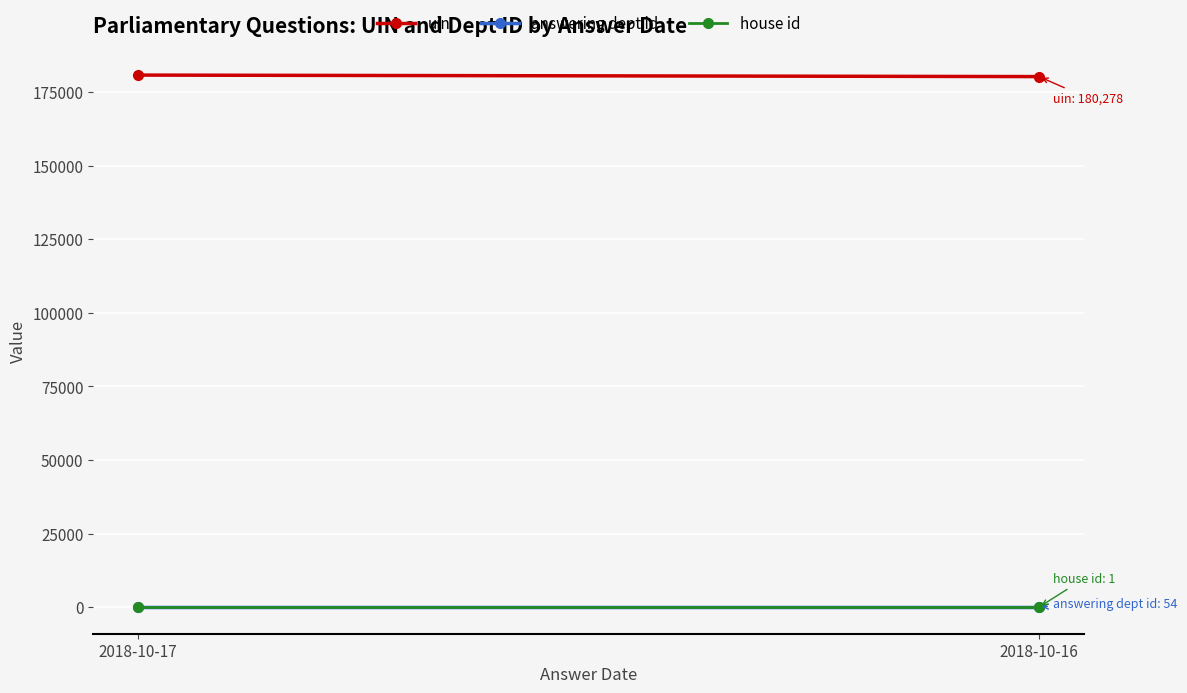

How many lines are shown in the chart?

3